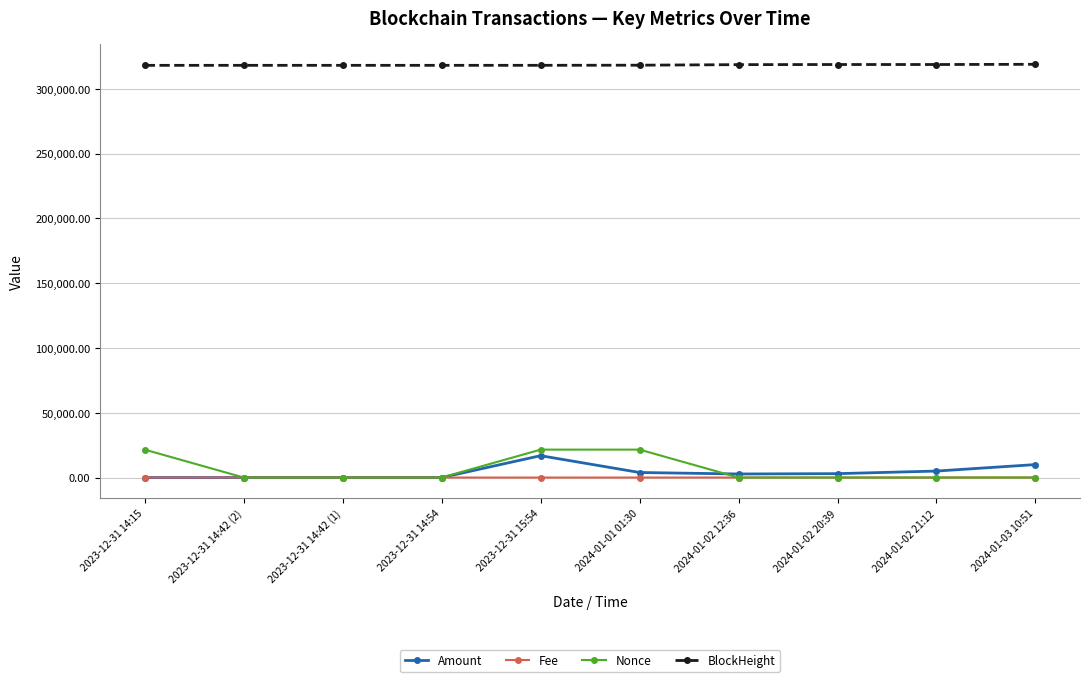

How many lines are shown in the chart?

4